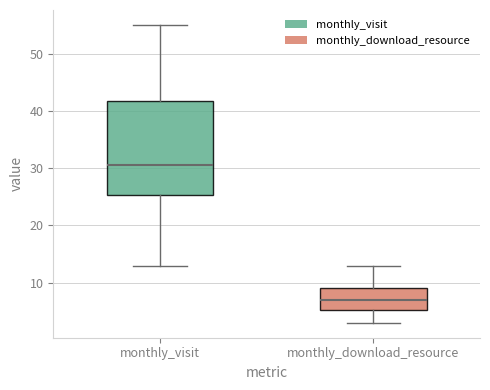

Reading left to right, transcribe this box plot: for each box, give where its median line is, the range the box spans, and where its two whiskers end, as read against the y-axis. The values are not printed on the chart, so give them approximately, as read against the axis.

monthly_visit: median 31, box 25 to 42, whiskers 13 to 55
monthly_download_resource: median 7, box 5 to 9, whiskers 3 to 13